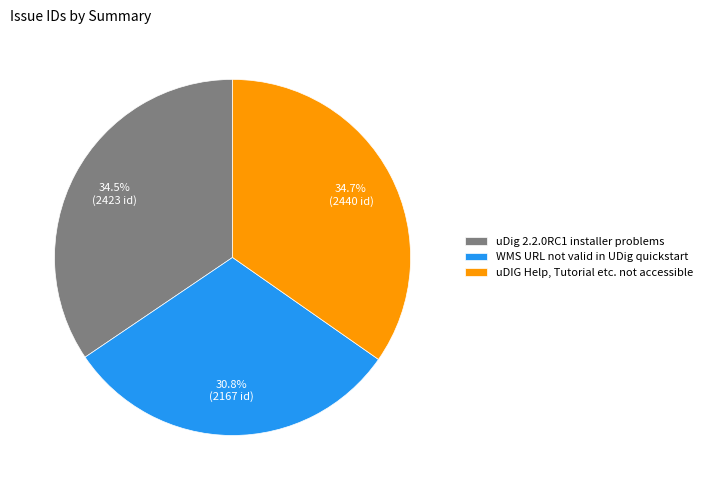

Count the number of slices in the pie.

3